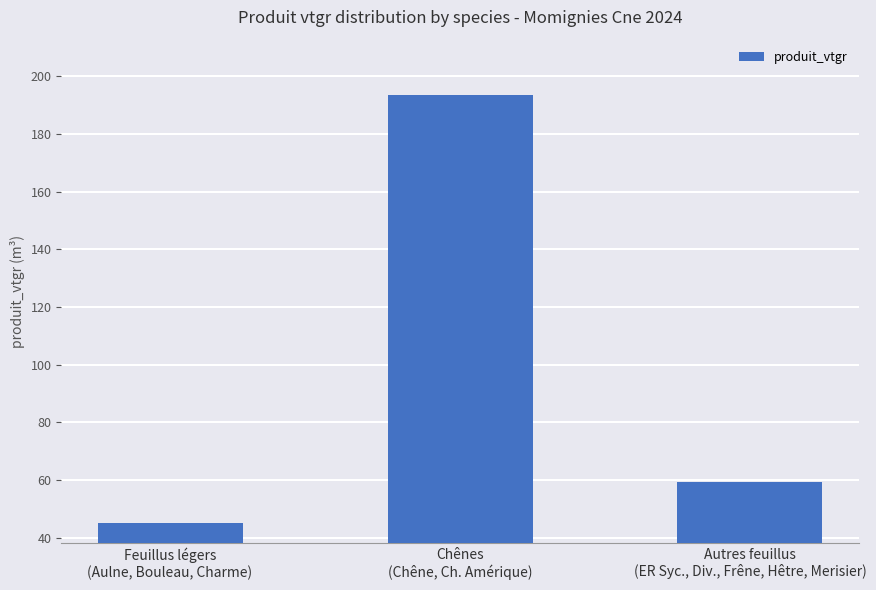

List the labels in order of value, largest first.

Chênes
(Chêne, Ch. Amérique), Autres feuillus
(ER Syc., Div., Frêne, Hêtre, Merisier), Feuillus légers
(Aulne, Bouleau, Charme)